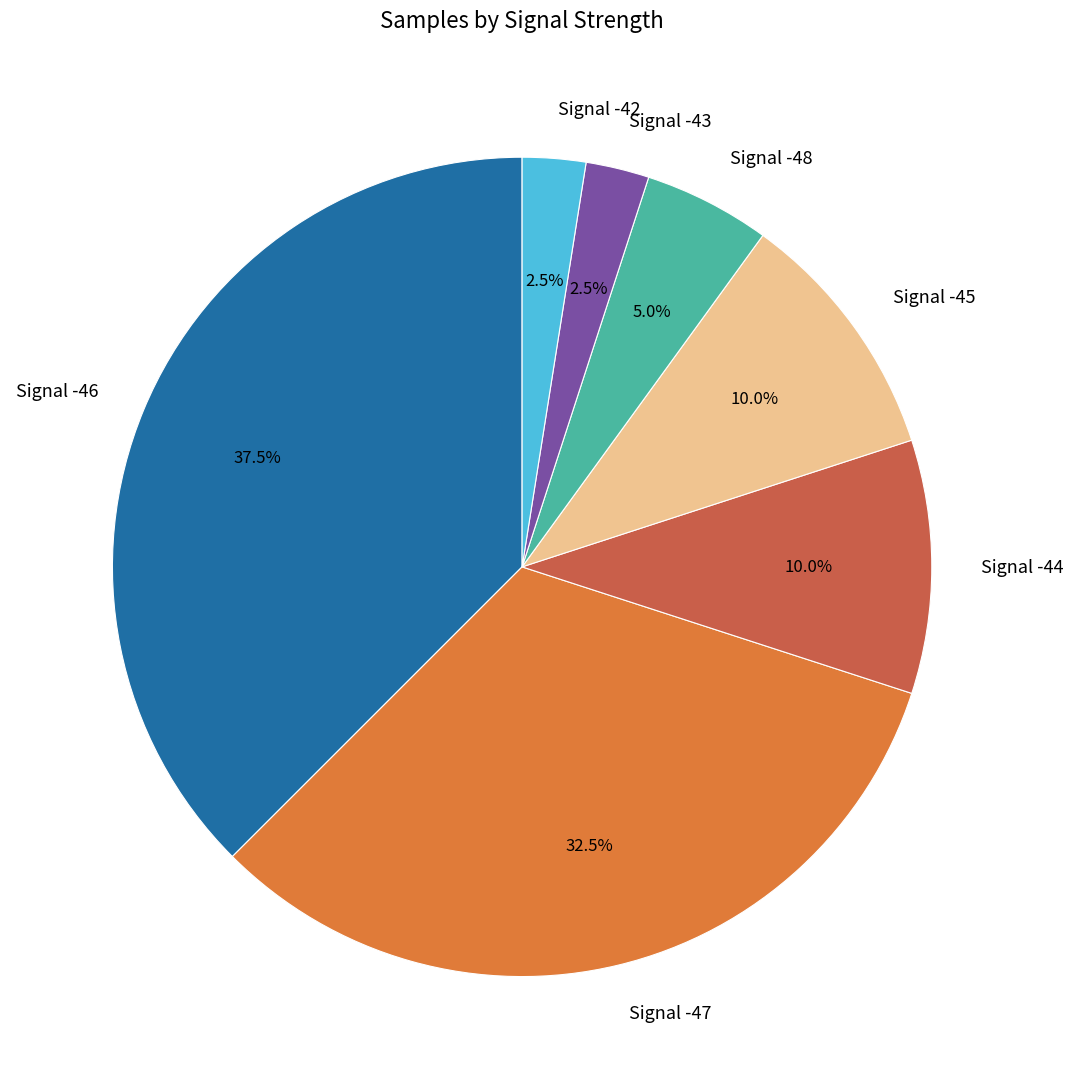

Which slice is the largest?

Signal -46